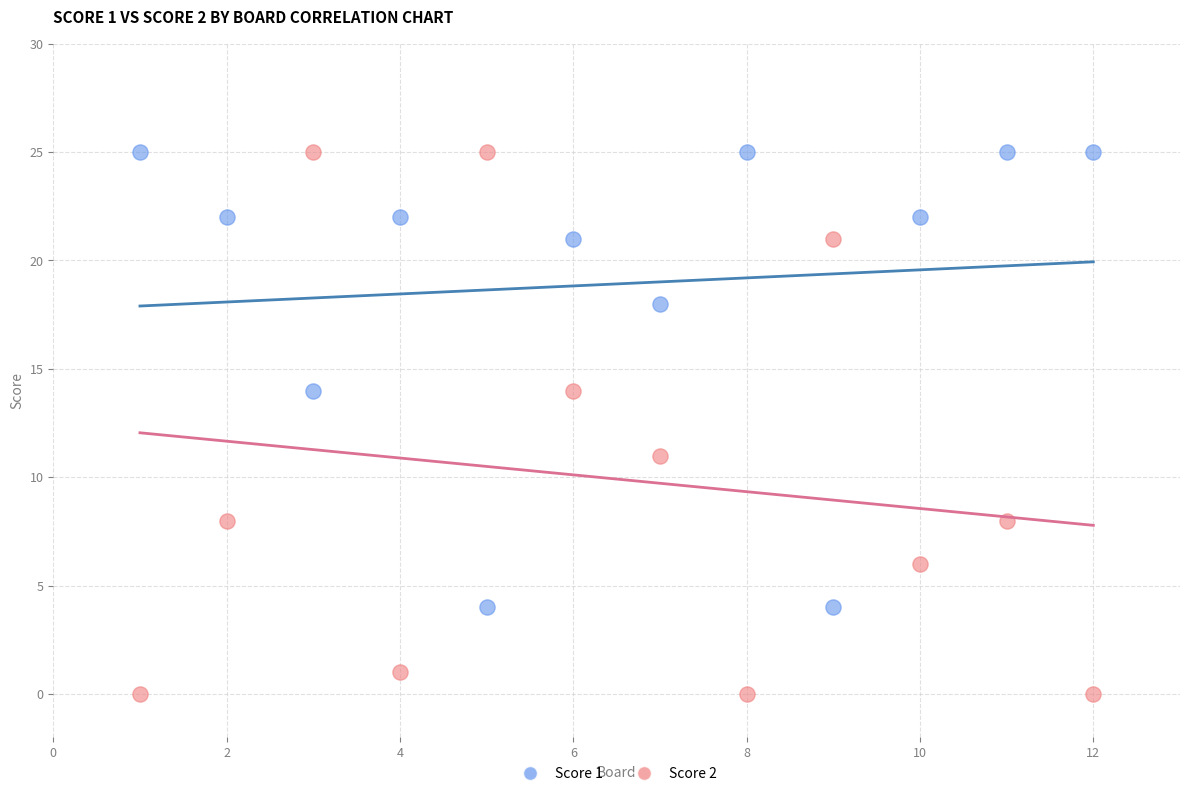

Which series has the widest spread of Y values?

Score 2